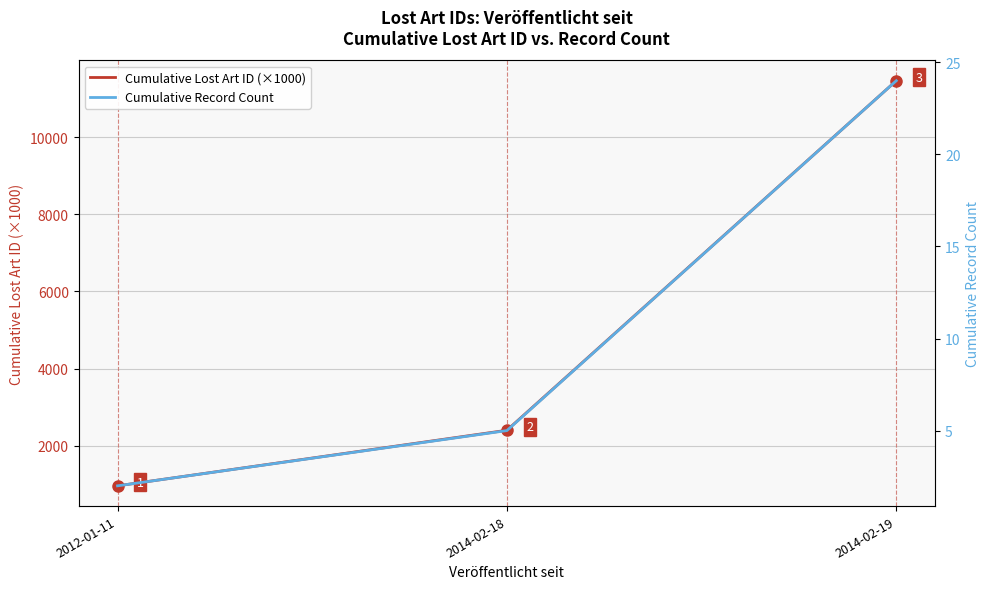

What is the sum of all Cumulative Lost Art ID (×1000) values?

14826.2